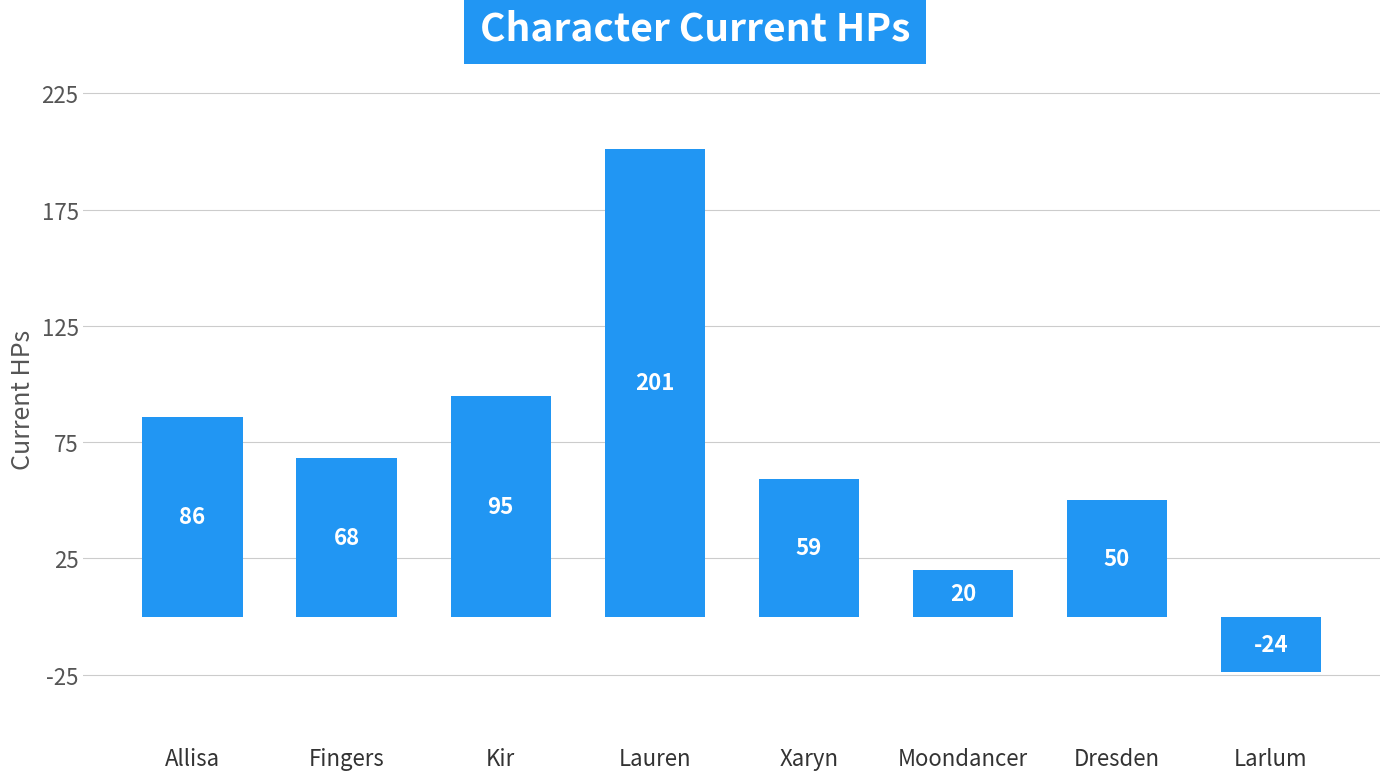

What is the difference between the second highest and second lowest values?

75